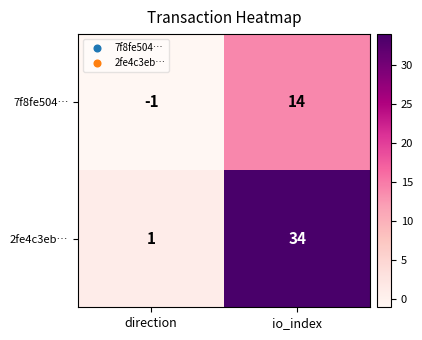

What is the sum of all 2fe4c3eb… values?

35